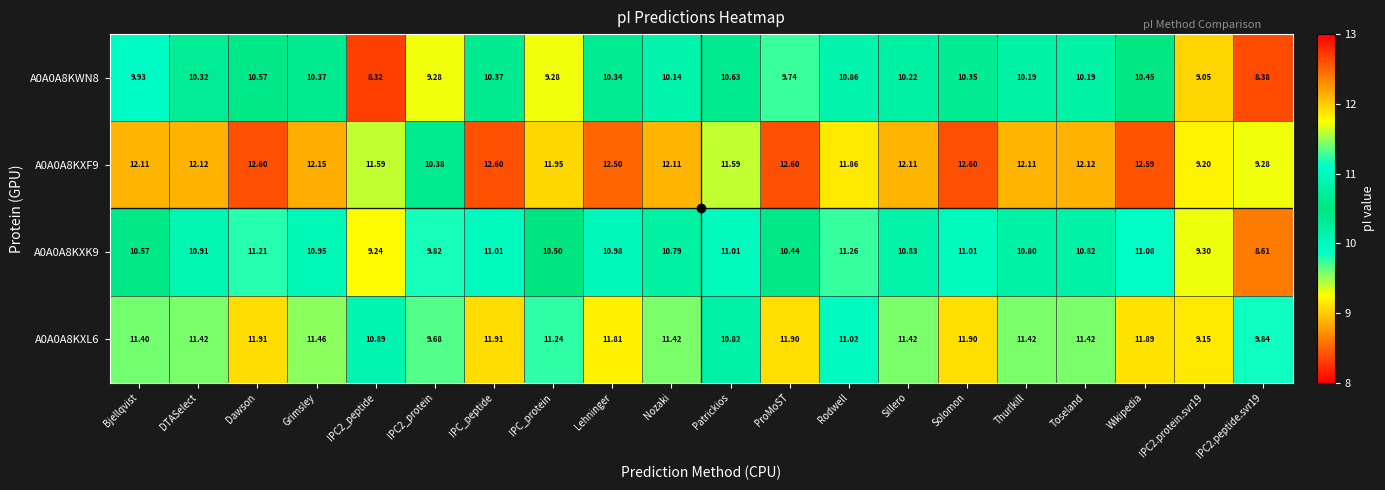

What is the total value across all series at Lehninger?

45.6